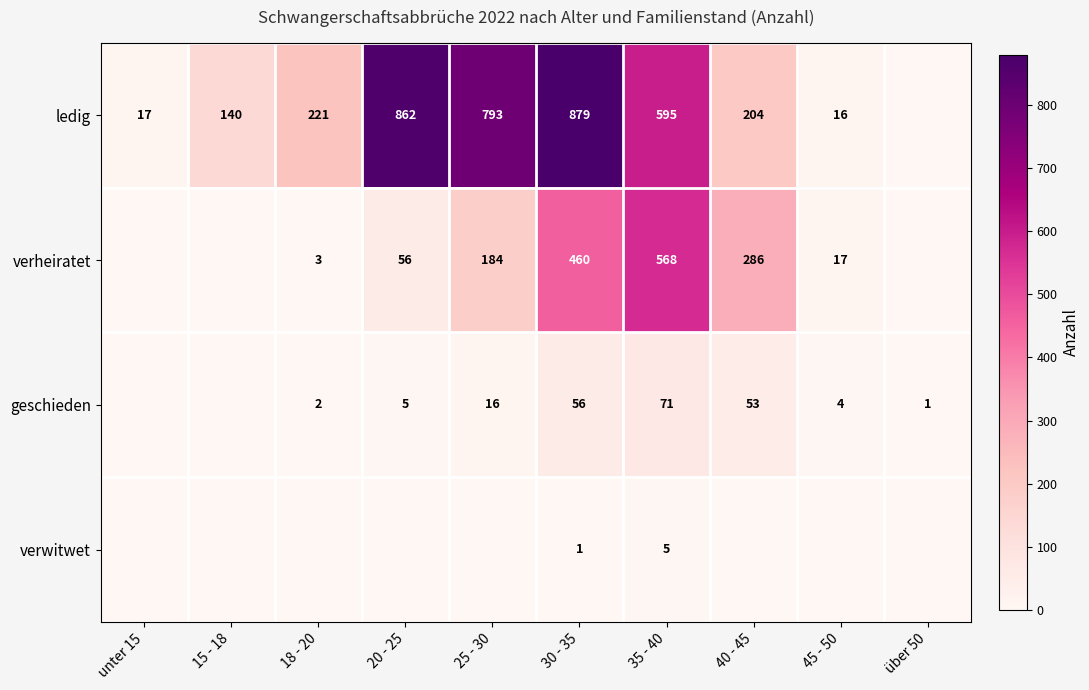

Between 40 - 45 and unter 15, which is larger?

40 - 45